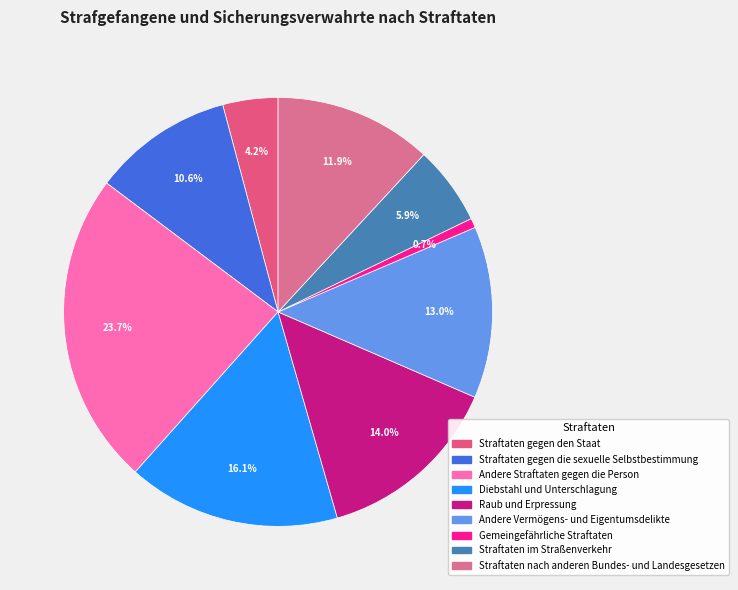

What percentage is the Andere Vermögens- und Eigentumsdelikte slice, to the nearest percent?

13%